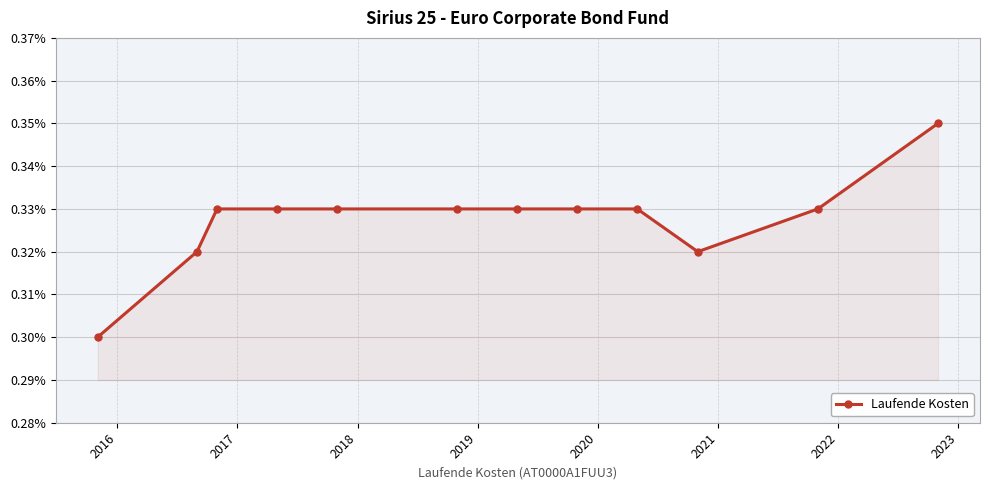

What is the sum of all values?

3.9